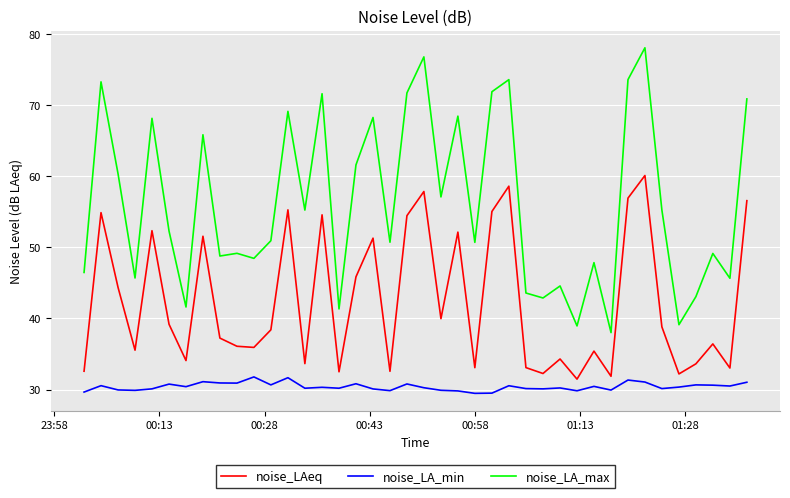

What is the maximum value for noise_LAeq?

60.1